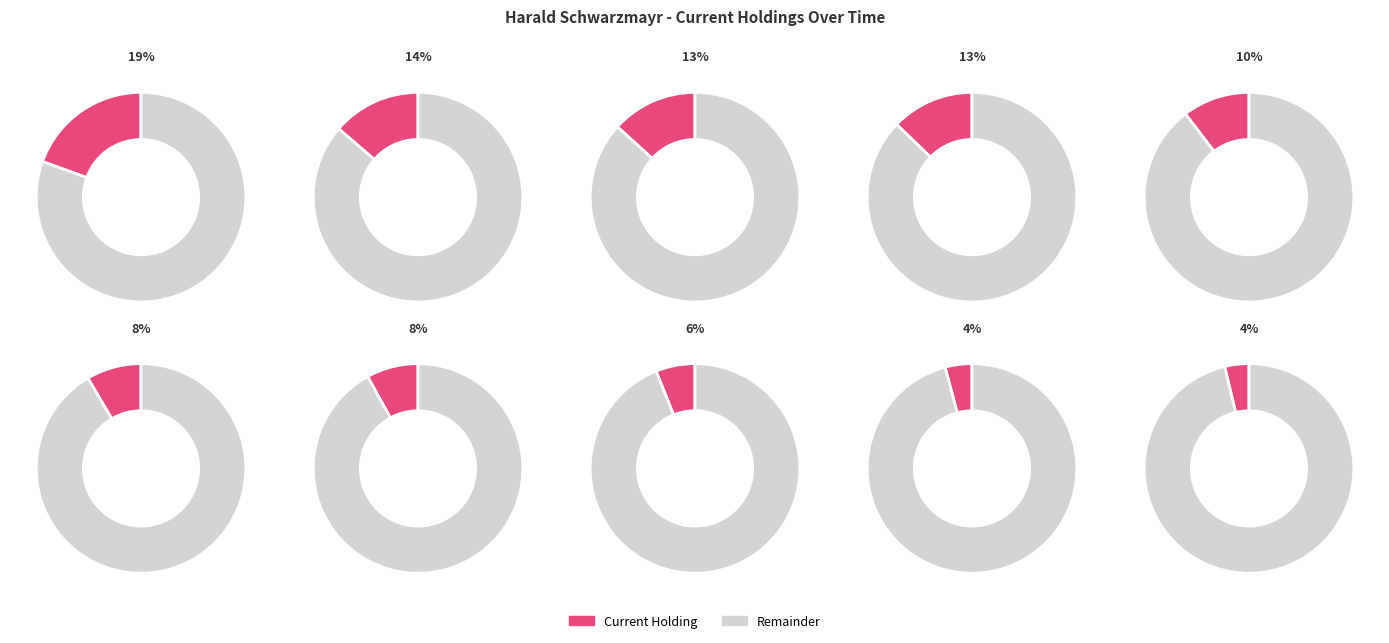

To the nearest percent, what is the difference between the largest and smallest slice percentages?

16%